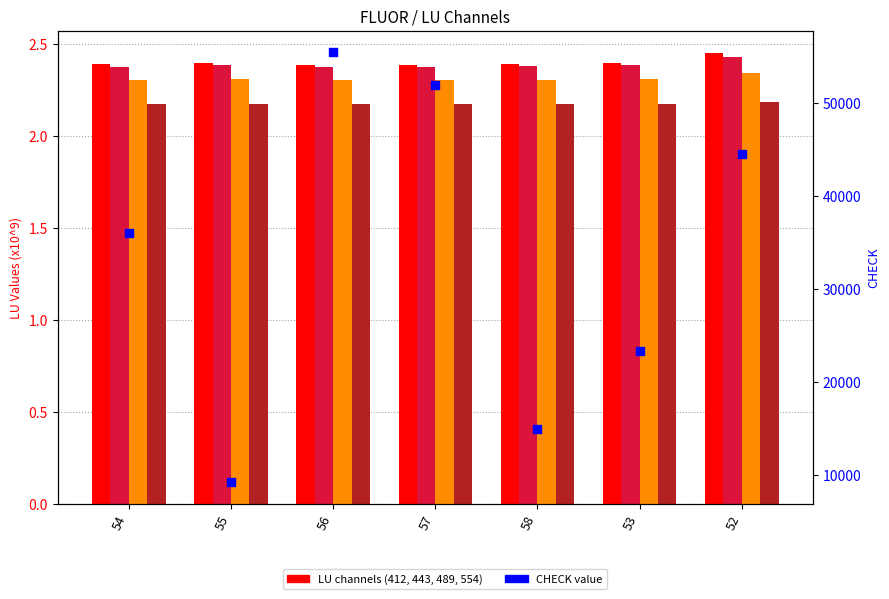

At which category is the sum across all series the highest?

56